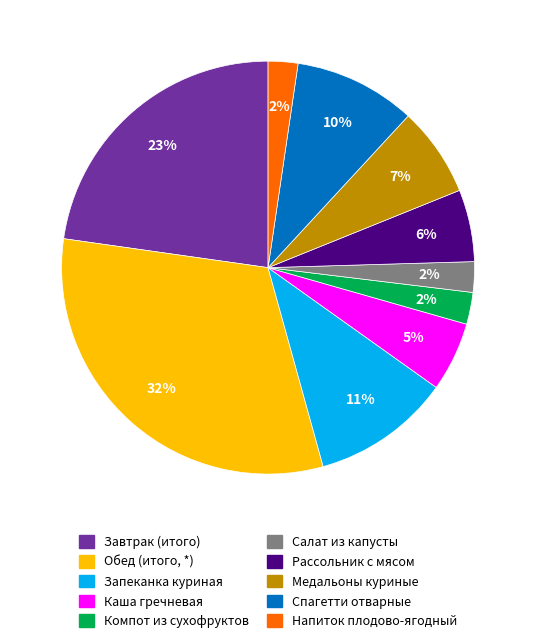

Does Спагетти отварные represent more than half of the total?

No